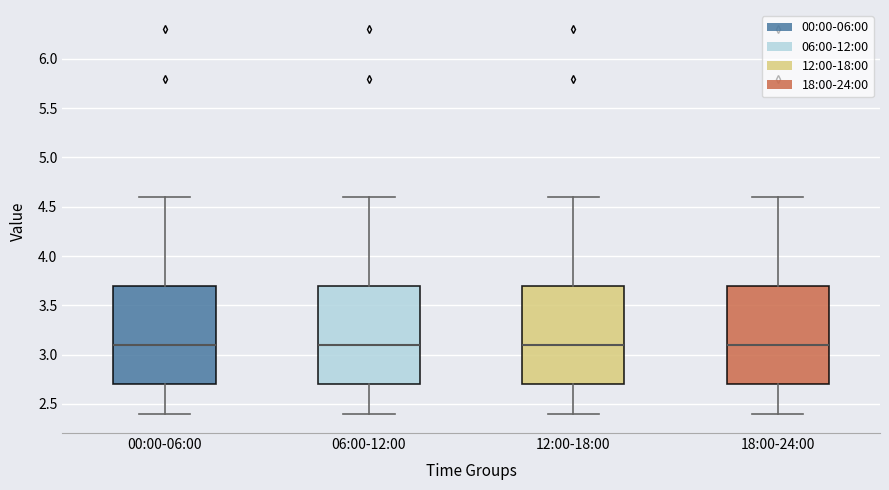

Where does the lower whisker of the box for 06:00-12:00 end on the y-axis? The values are not printed on the chart, so give them approximately, as read against the axis.

2.4